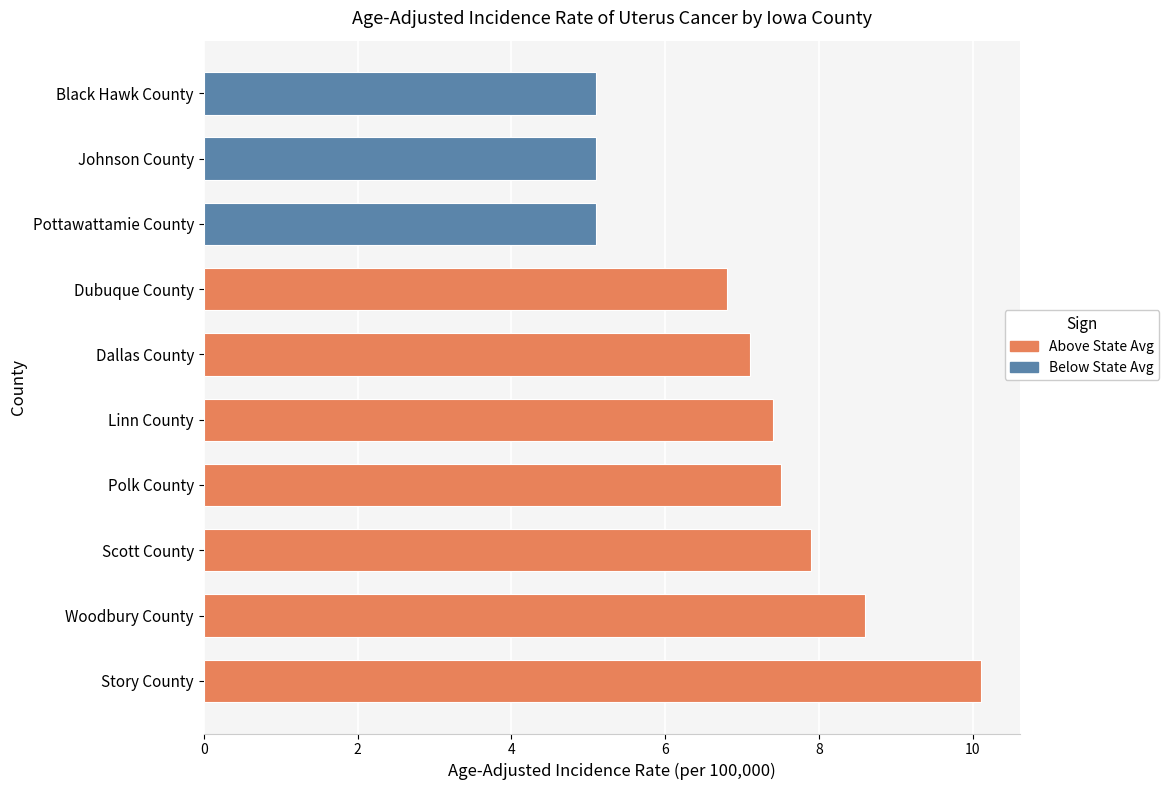

Which label corresponds to the smallest value in the chart?

Black Hawk County